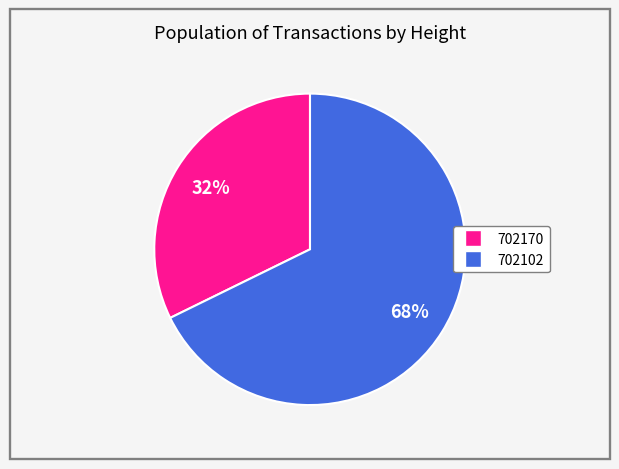

Rank the categories by value from lowest to highest.

702170, 702102